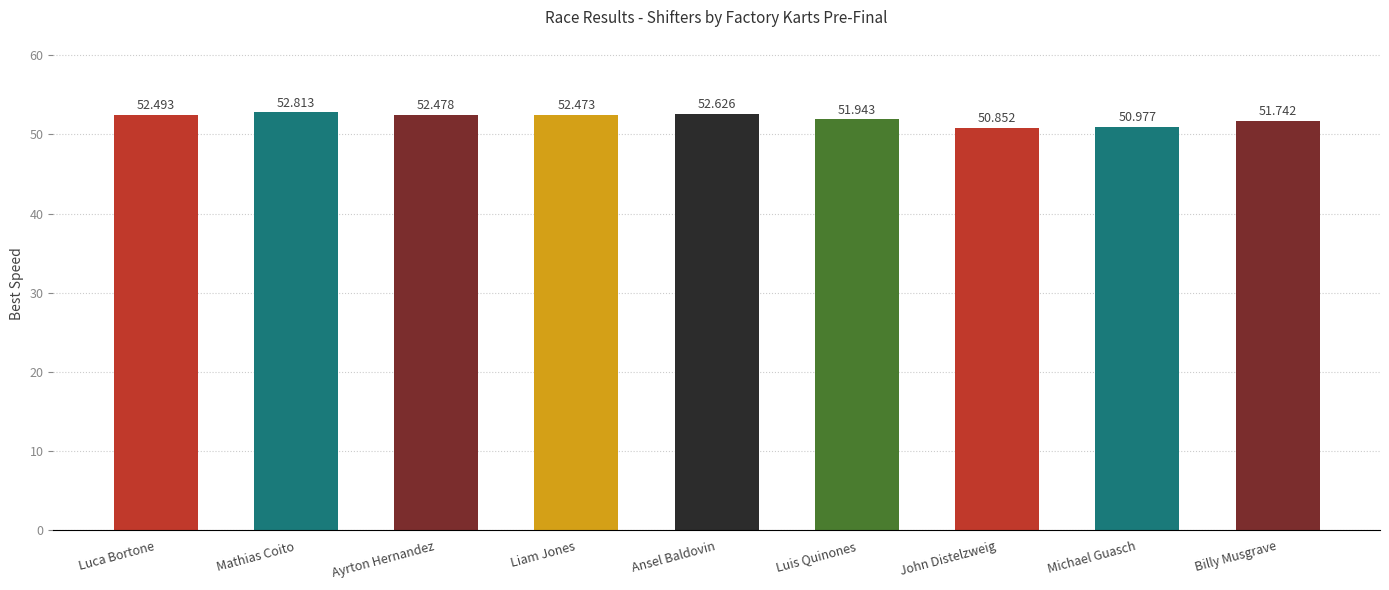

What is the change in value from Ansel Baldovin to Michael Guasch?

-1.6